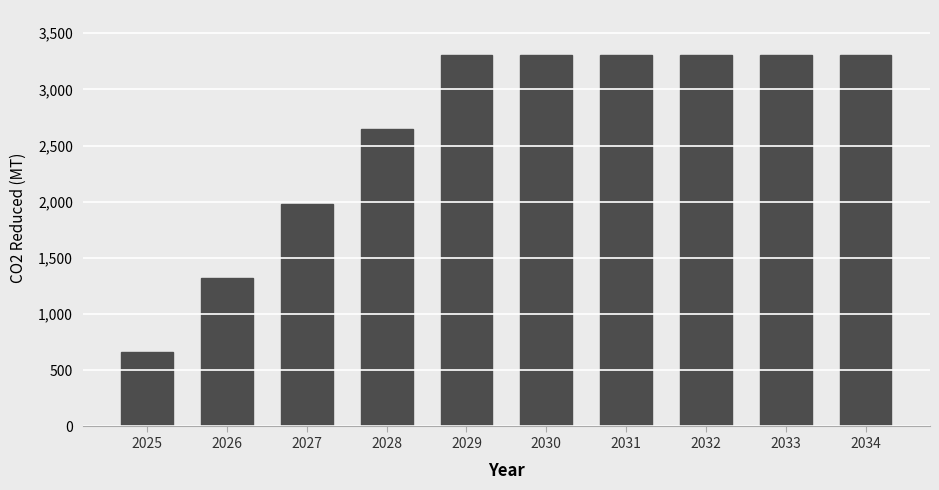

What is the change in value from 2025 to 2031?

+2648.1